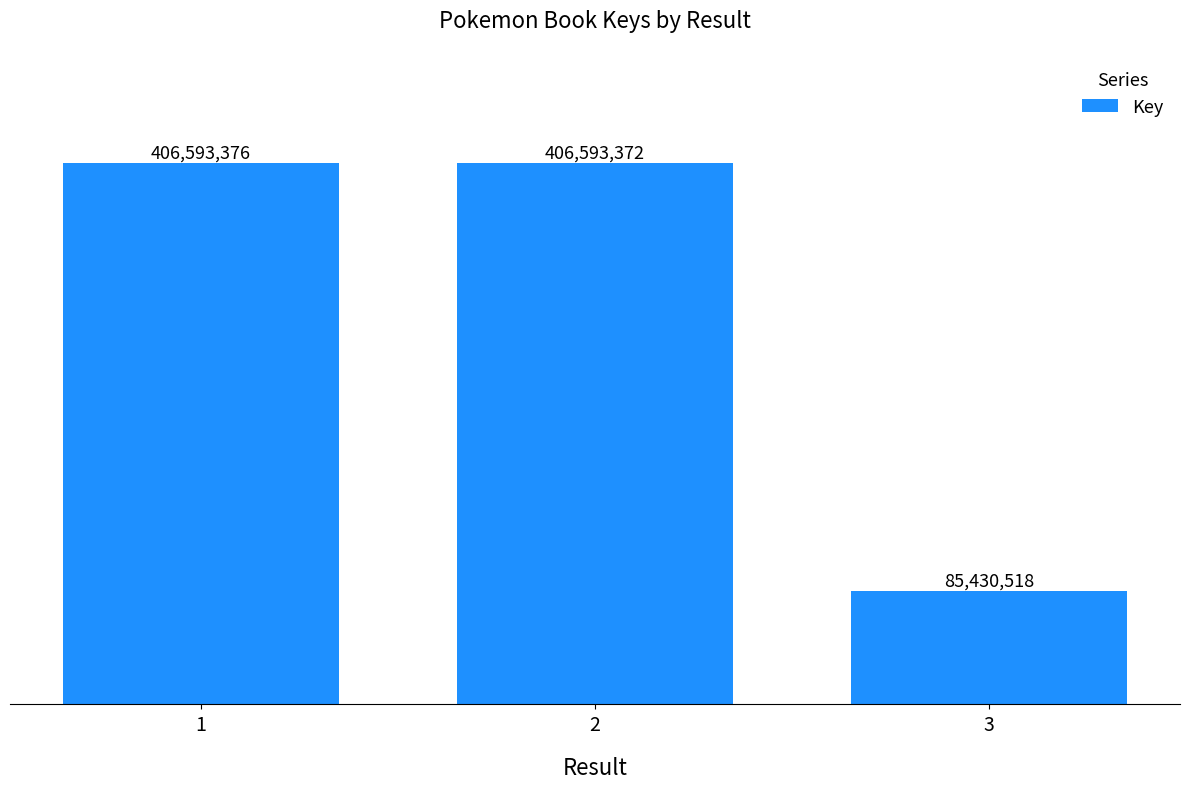

Does the chart contain any negative values?

No